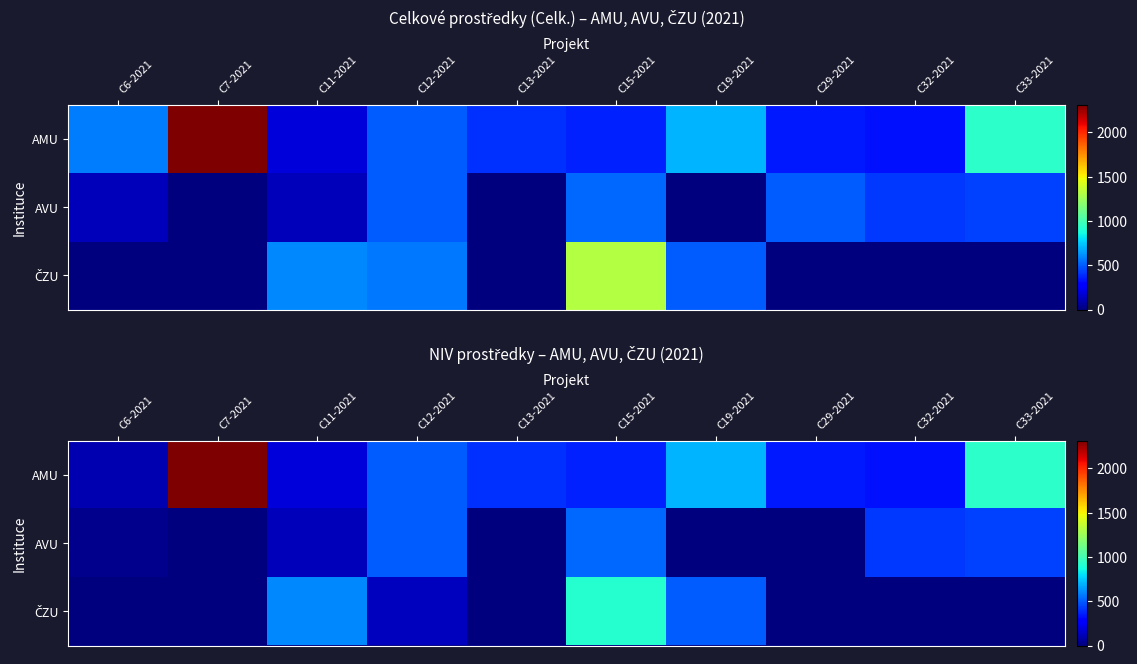

List the labels in order of AMU value, largest first.

C7-2021, C33-2021, C19-2021, C12-2021, C13-2021, C15-2021, C29-2021, C32-2021, C11-2021, C6-2021